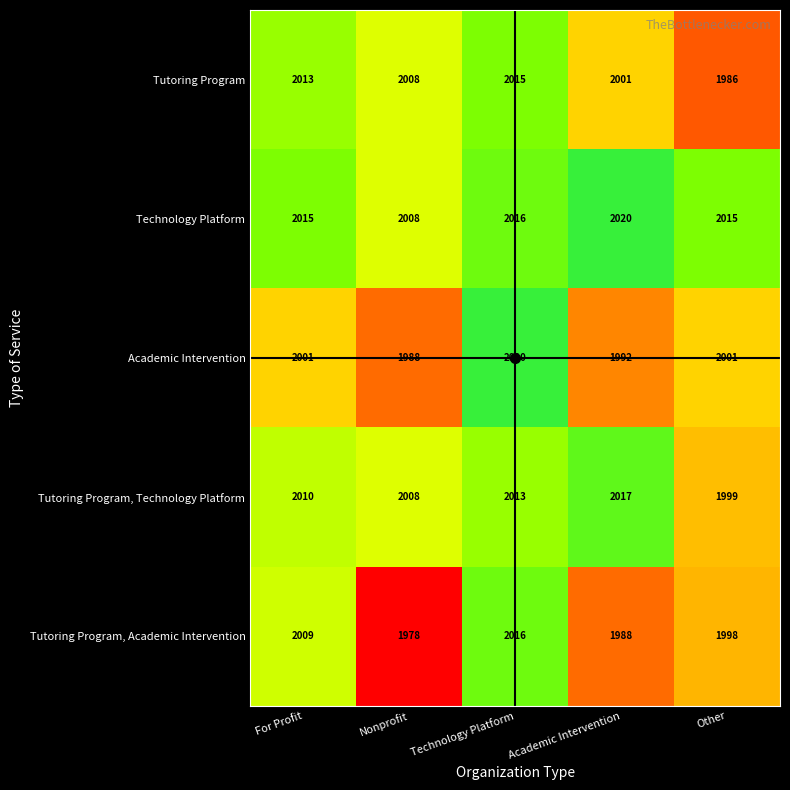

What is the smallest value displayed?

1978